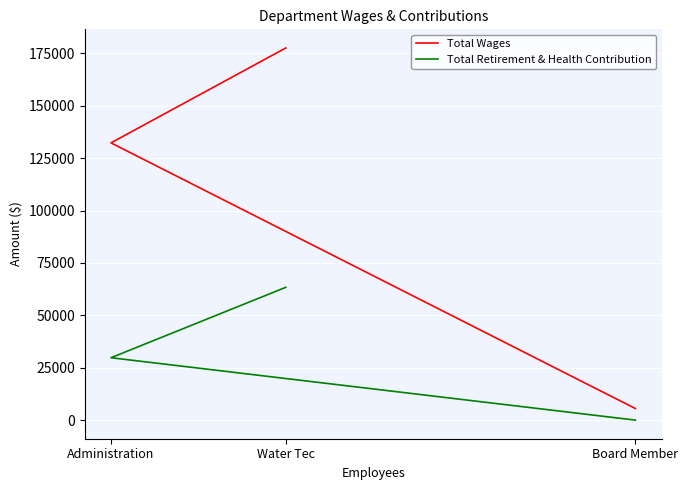

At which label does Total Retirement & Health Contribution first exceed 29767?

Water Tec